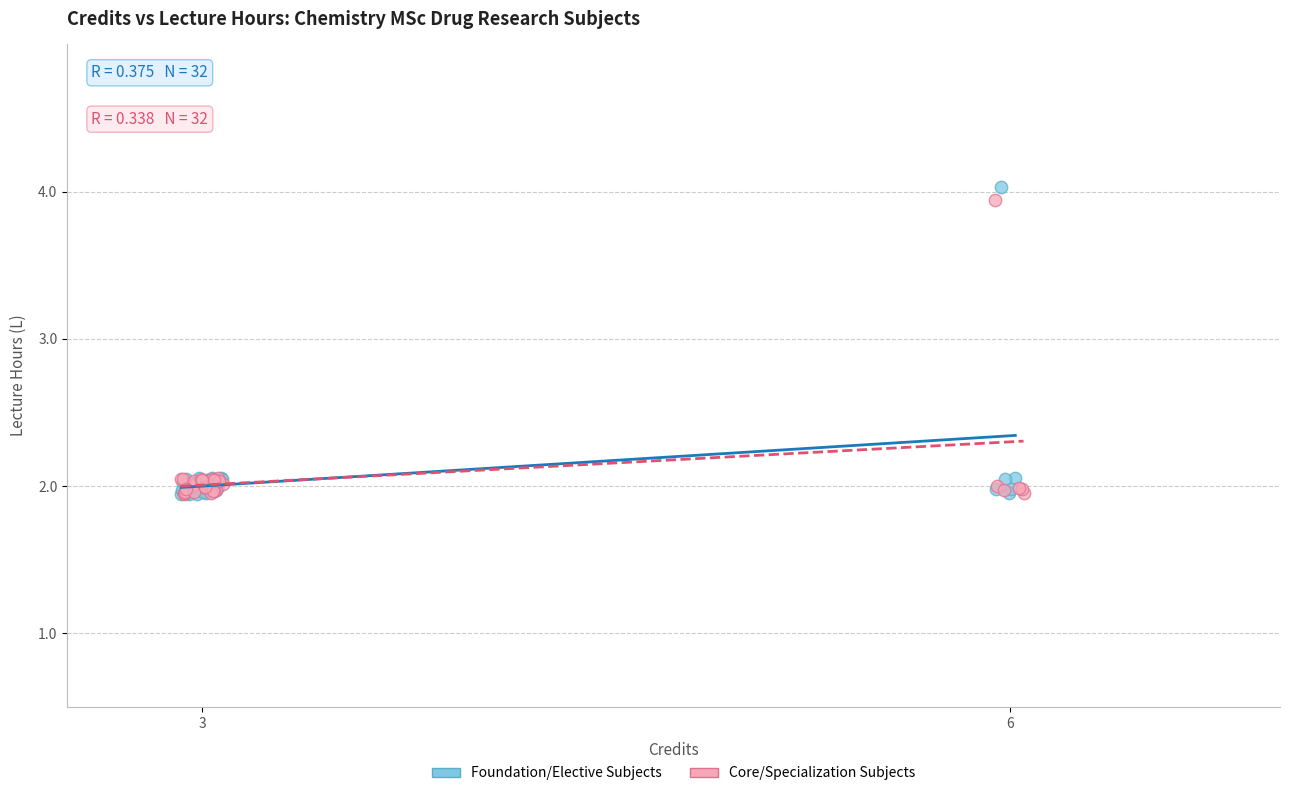

What are all the series names shown in the legend?

Foundation/Elective Subjects, Core/Specialization Subjects